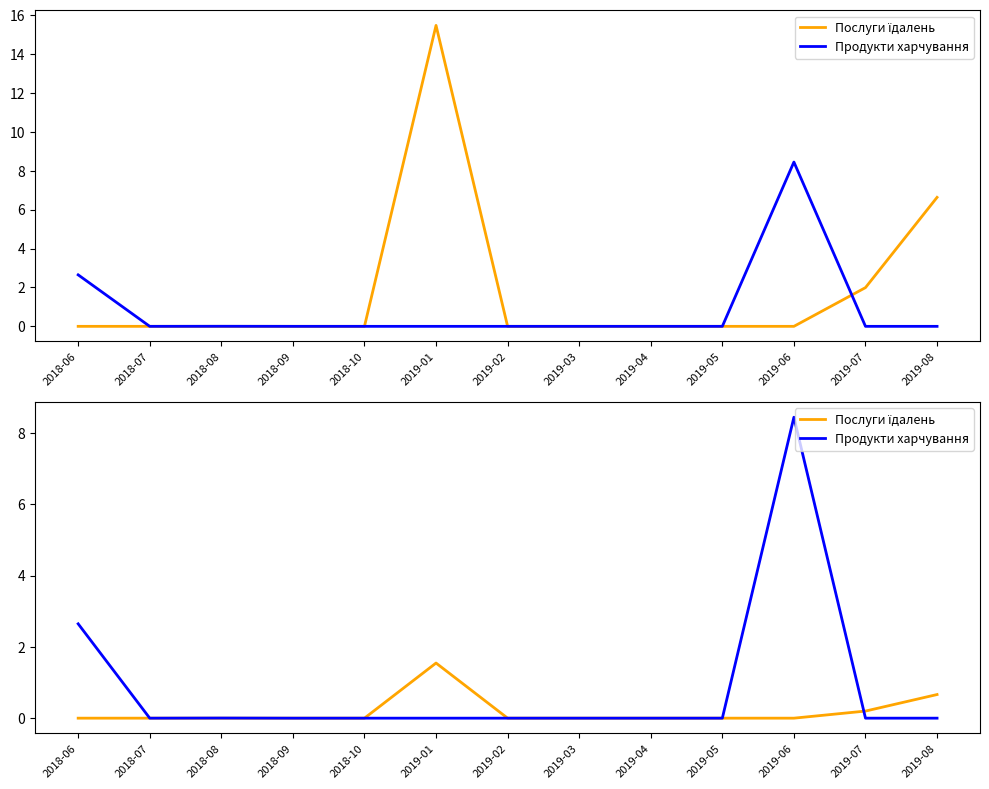

At how many categories does at least one series exceed 8?

1